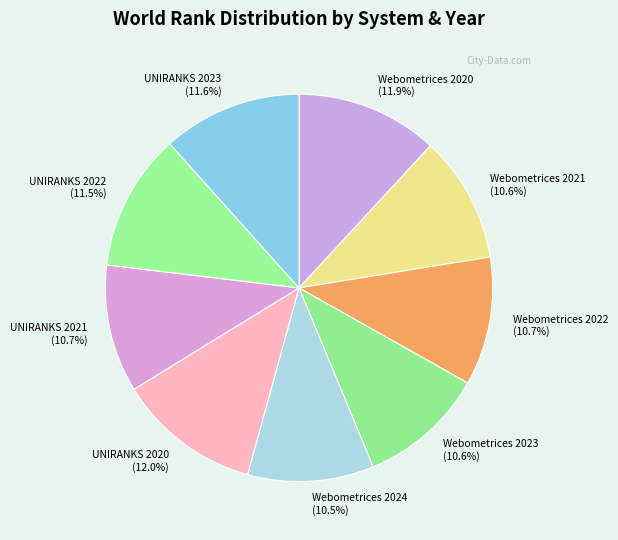

To the nearest percent, what is the difference between the Webometrices 2022 and Webometrices 2020 slice percentages?

1%